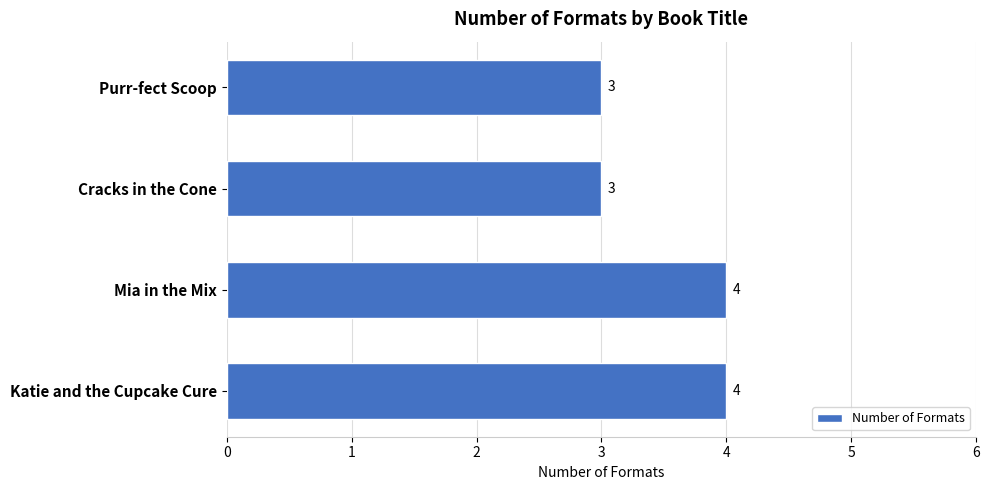

What is the sum of all values?

14